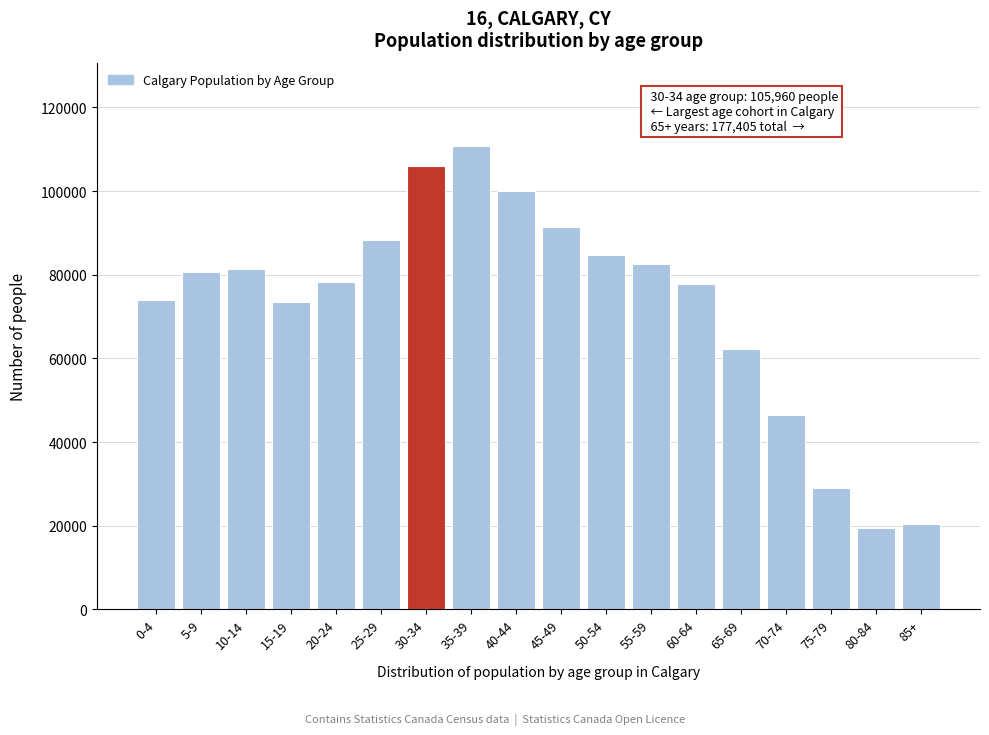

What is the difference between the maximum and minimum values?

91360